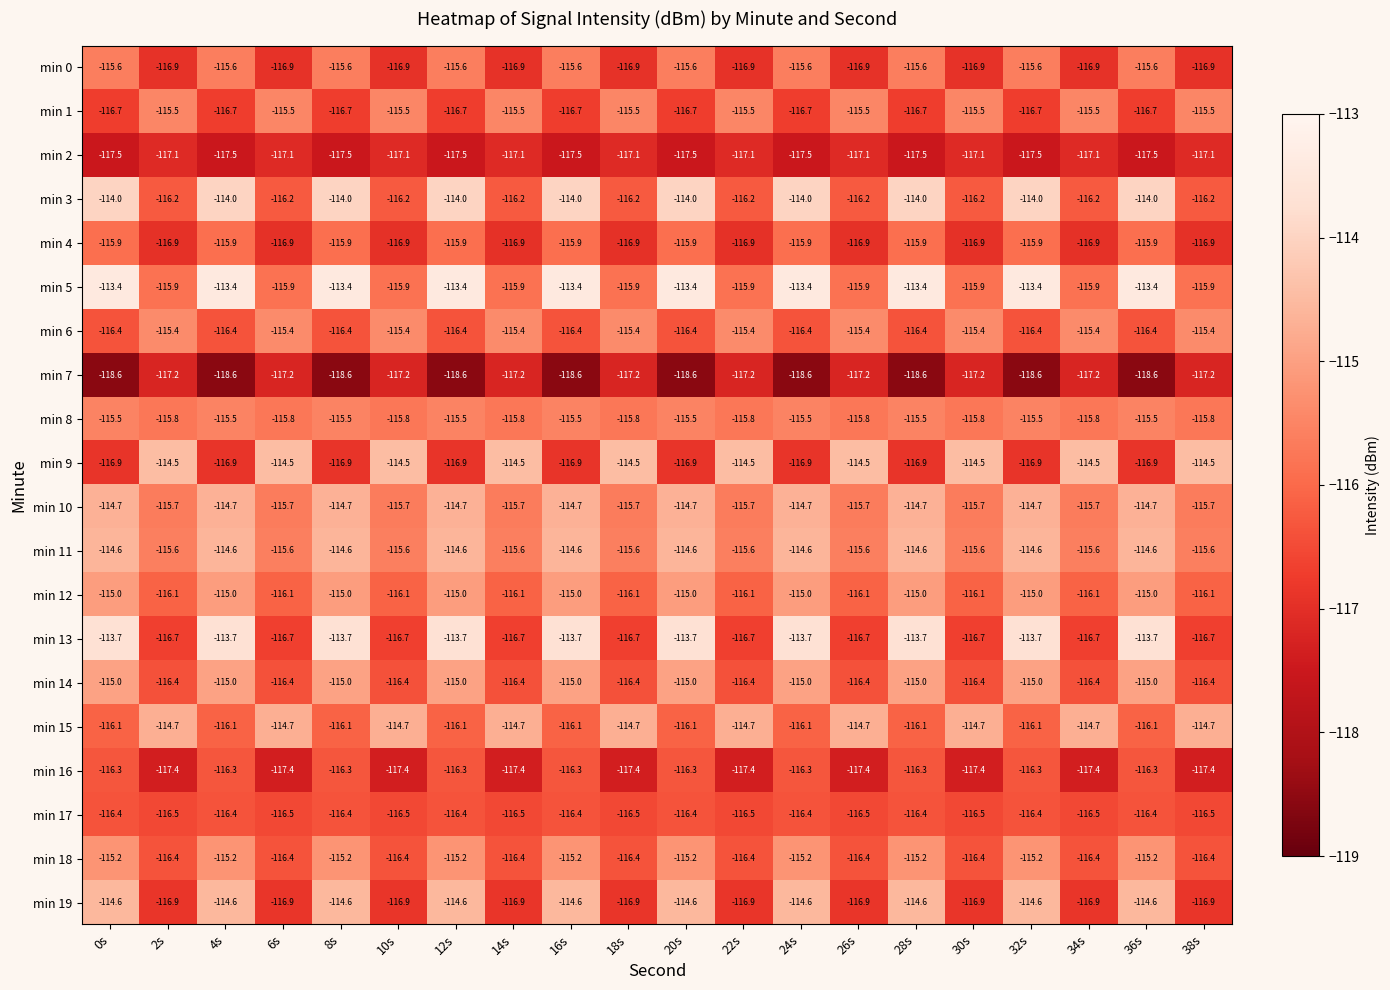

Is it true that min 18 equals -204.7 at 24s?

False